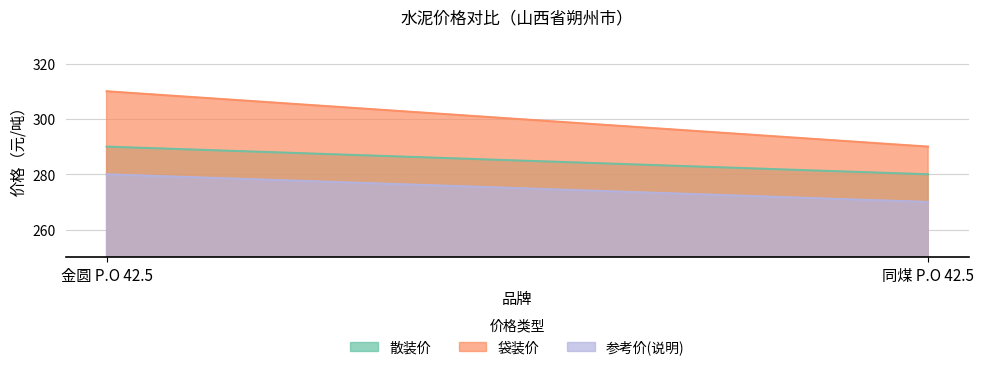

What is the sum of the 散装价 values at 同煤 P.O 42.5 and 金圆 P.O 42.5?

570.0